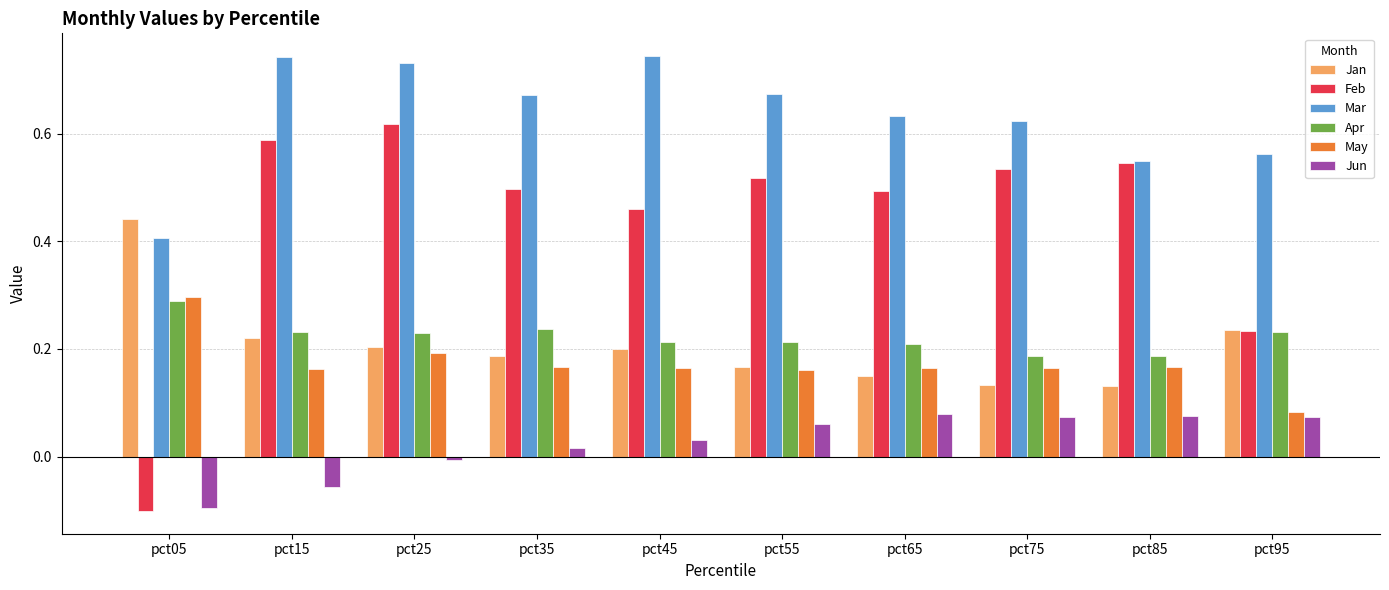

Is the value of Jan at pct15 greater than the value of Mar at pct45?

No